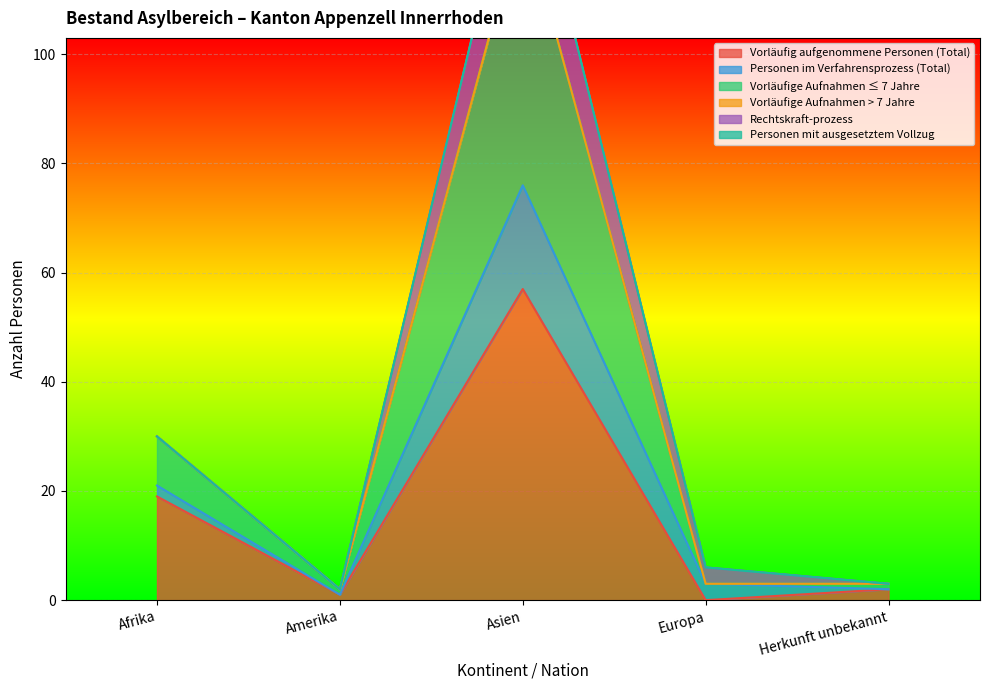

True or false: Vorläufige Aufnahmen ≤ 7 Jahre and Vorläufig aufgenommene Personen (Total) cross at least once.

False